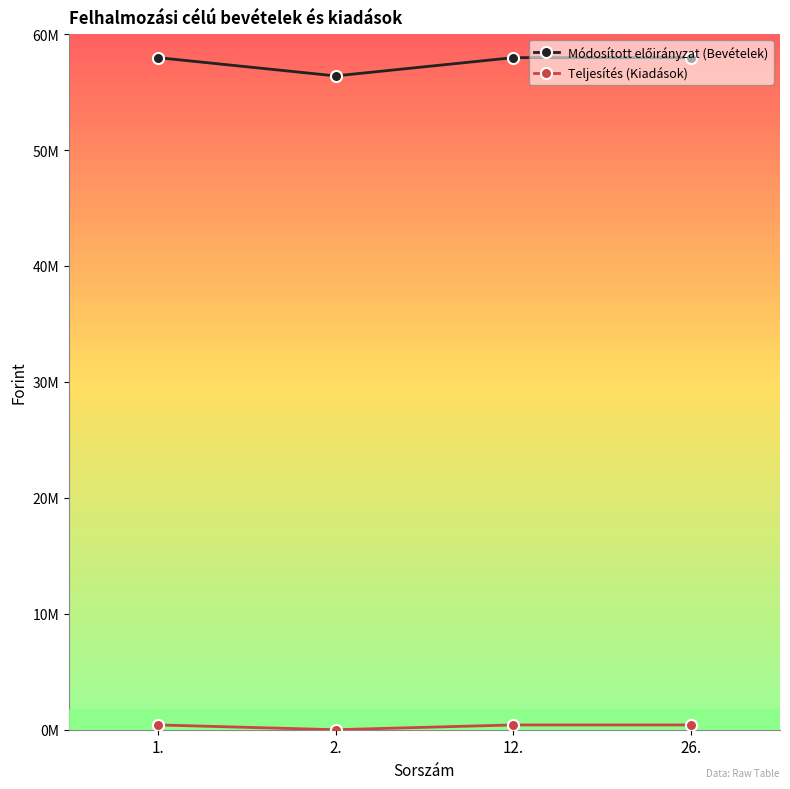

What is the sum of the Módosított előirányzat (Bevételek) values at 1. and 2.?

114367000